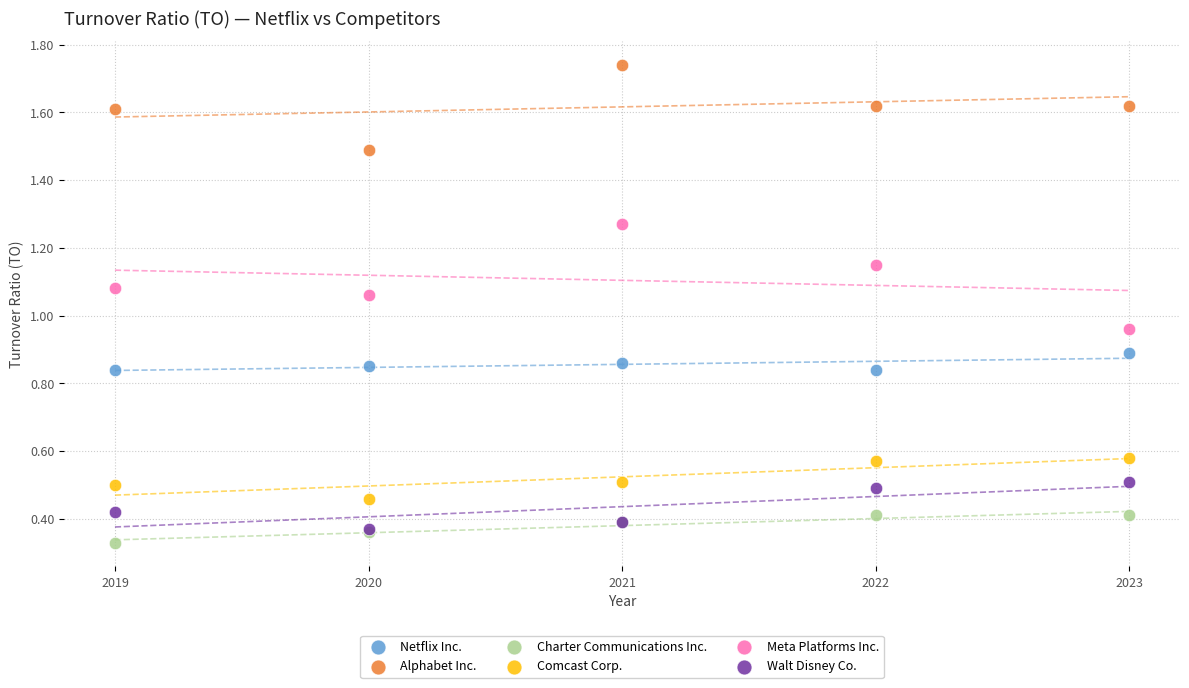

What are all the series names shown in the legend?

Netflix Inc., Alphabet Inc., Charter Communications Inc., Comcast Corp., Meta Platforms Inc., Walt Disney Co.